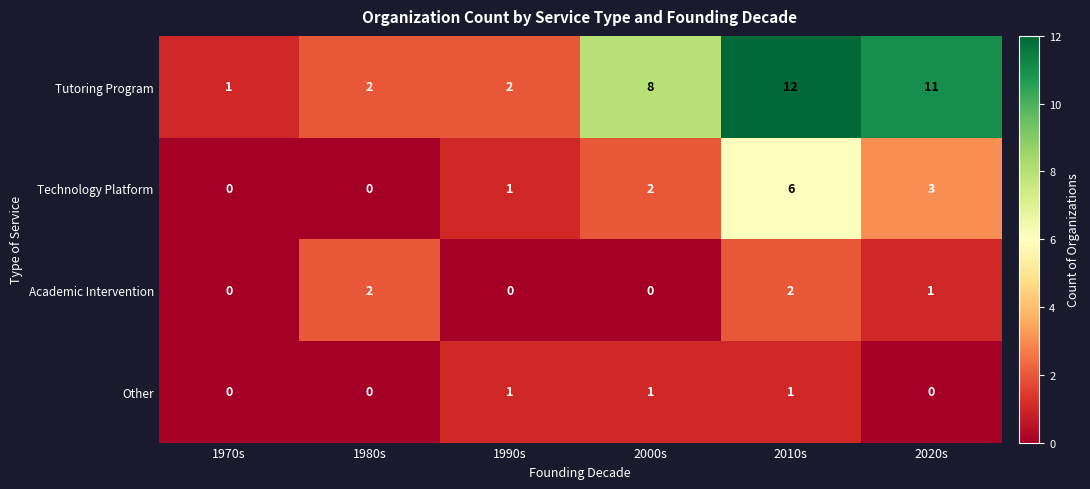

At which category is the sum across all series the highest?

2010s